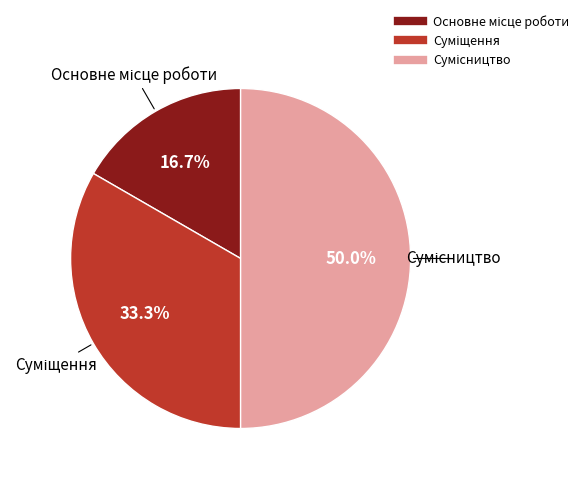

How many slices are in this pie chart?

3